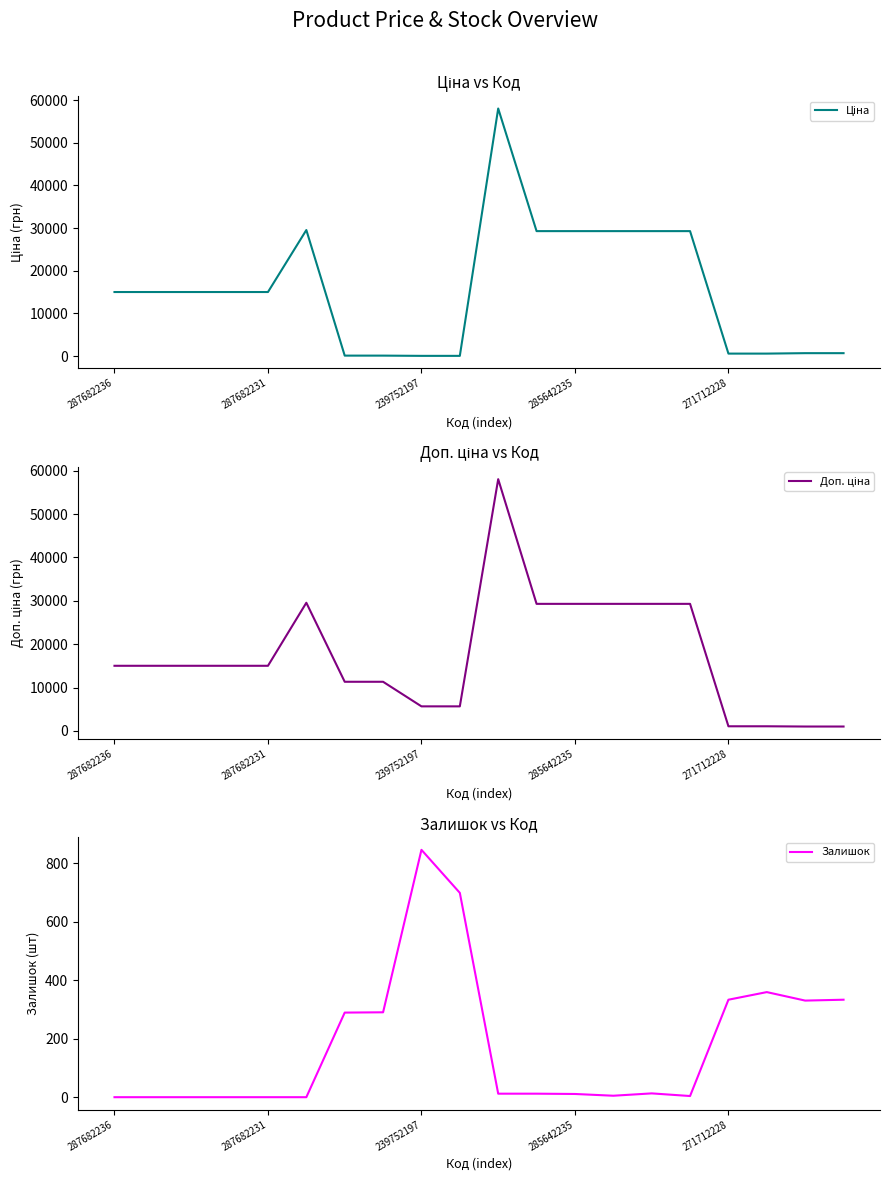

What is the highest value of the Залишок series?

845